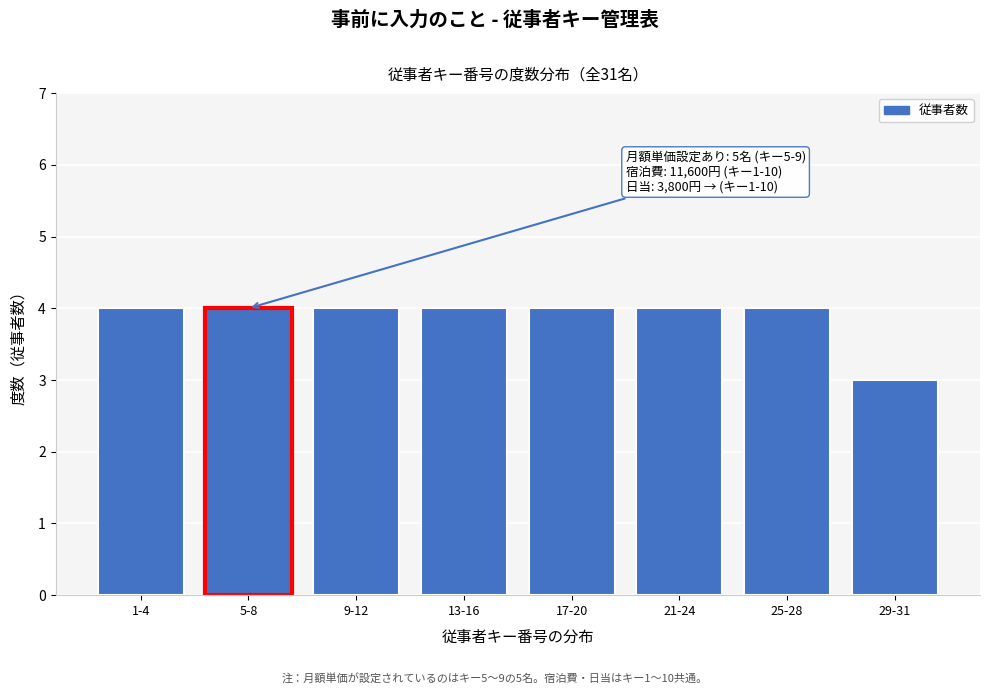

Reading left to right, extract all data points from this chart.

4	4	4	4	4	4	4	3